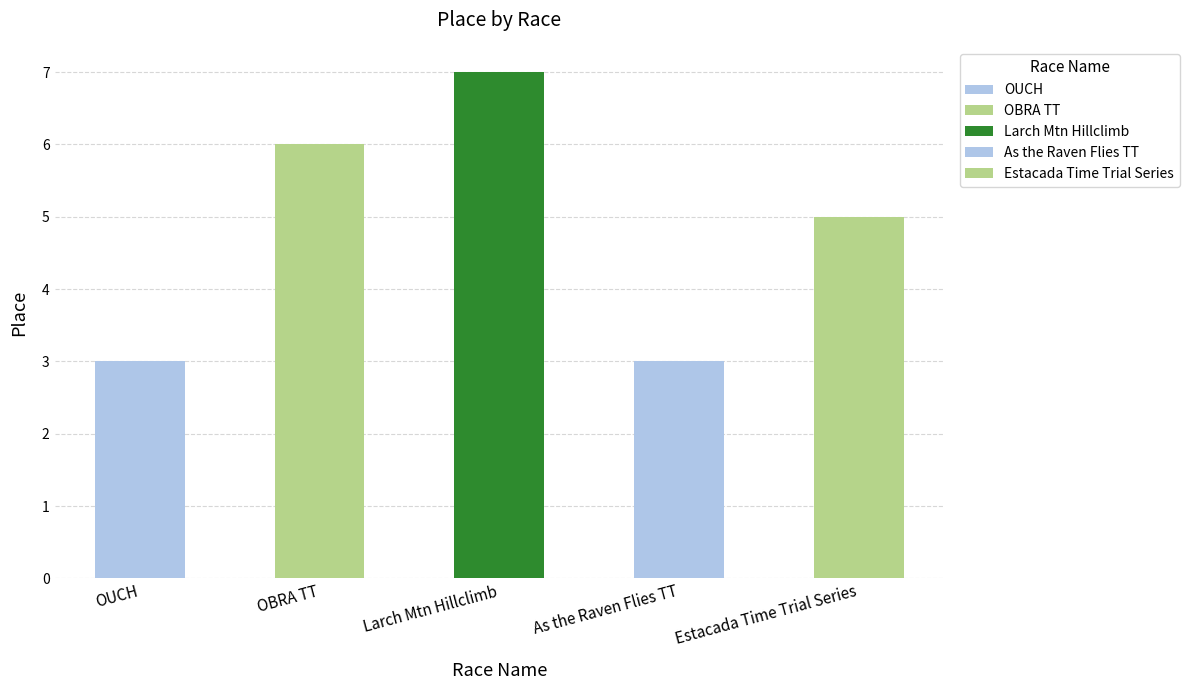

What is the label of the 1st bar from the right?

Estacada Time Trial Series